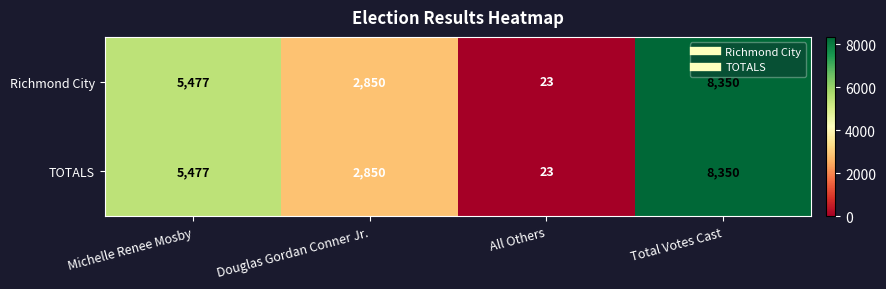

Reading right to left, list all the values displayed in this chart.

Richmond City: 8350	23	2850	5477
TOTALS: 8350	23	2850	5477